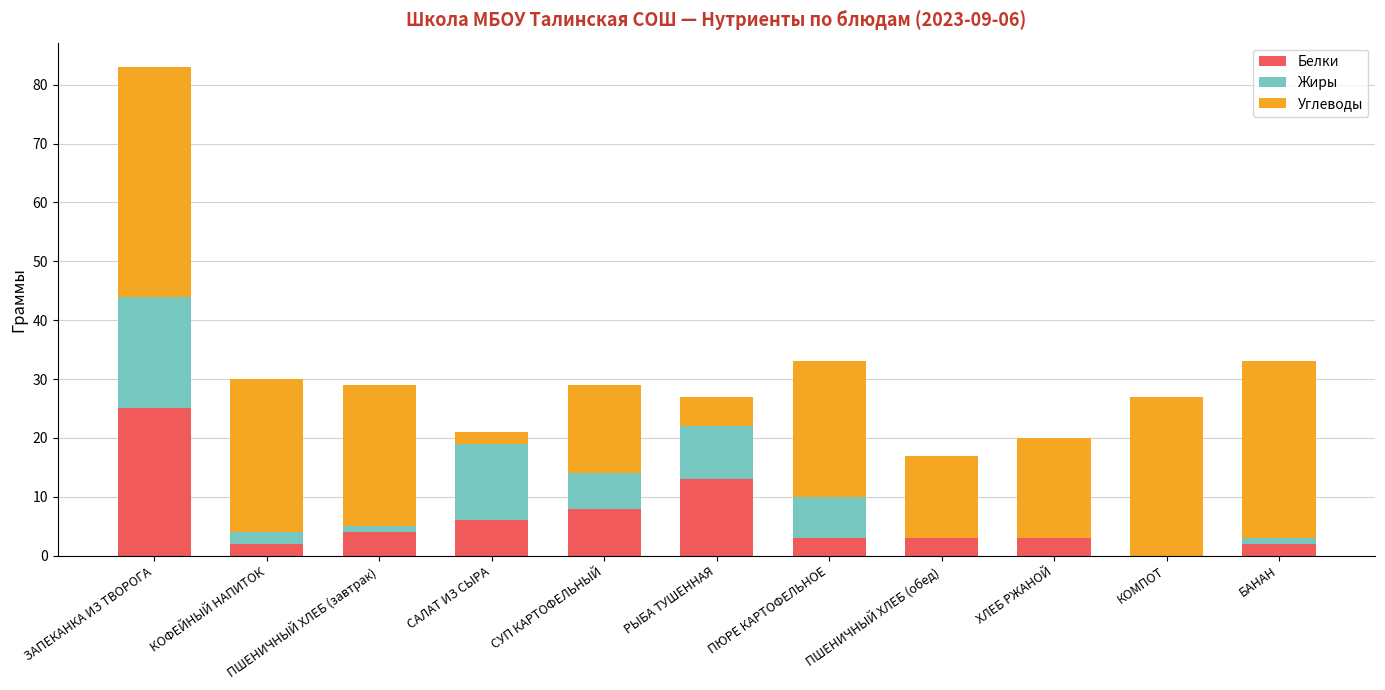

At which category is the sum across all series the highest?

ЗАПЕКАНКА ИЗ ТВОРОГА